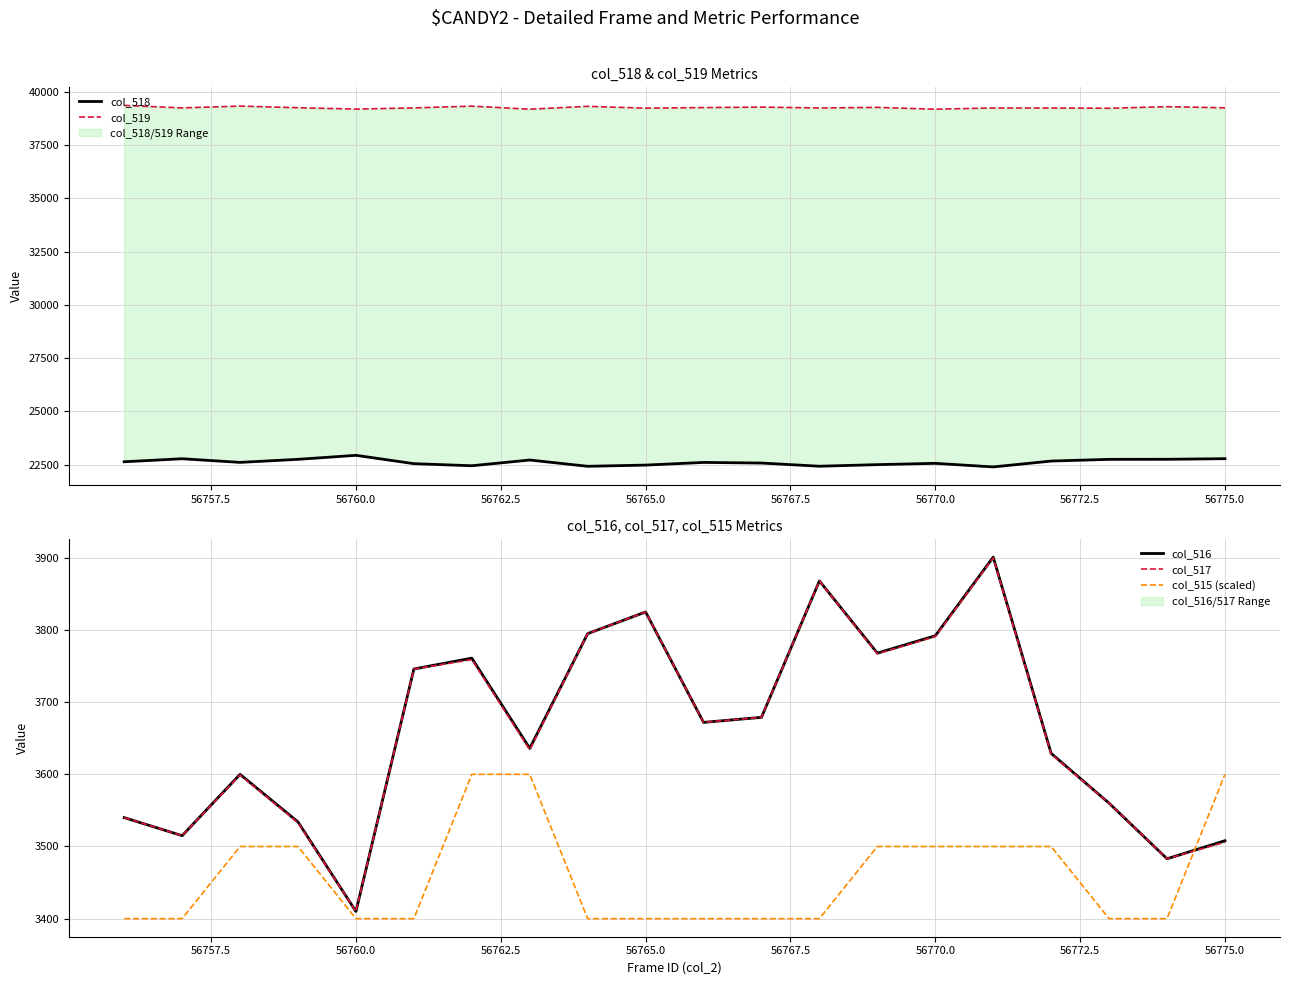

What is the minimum value for col_519?

39174